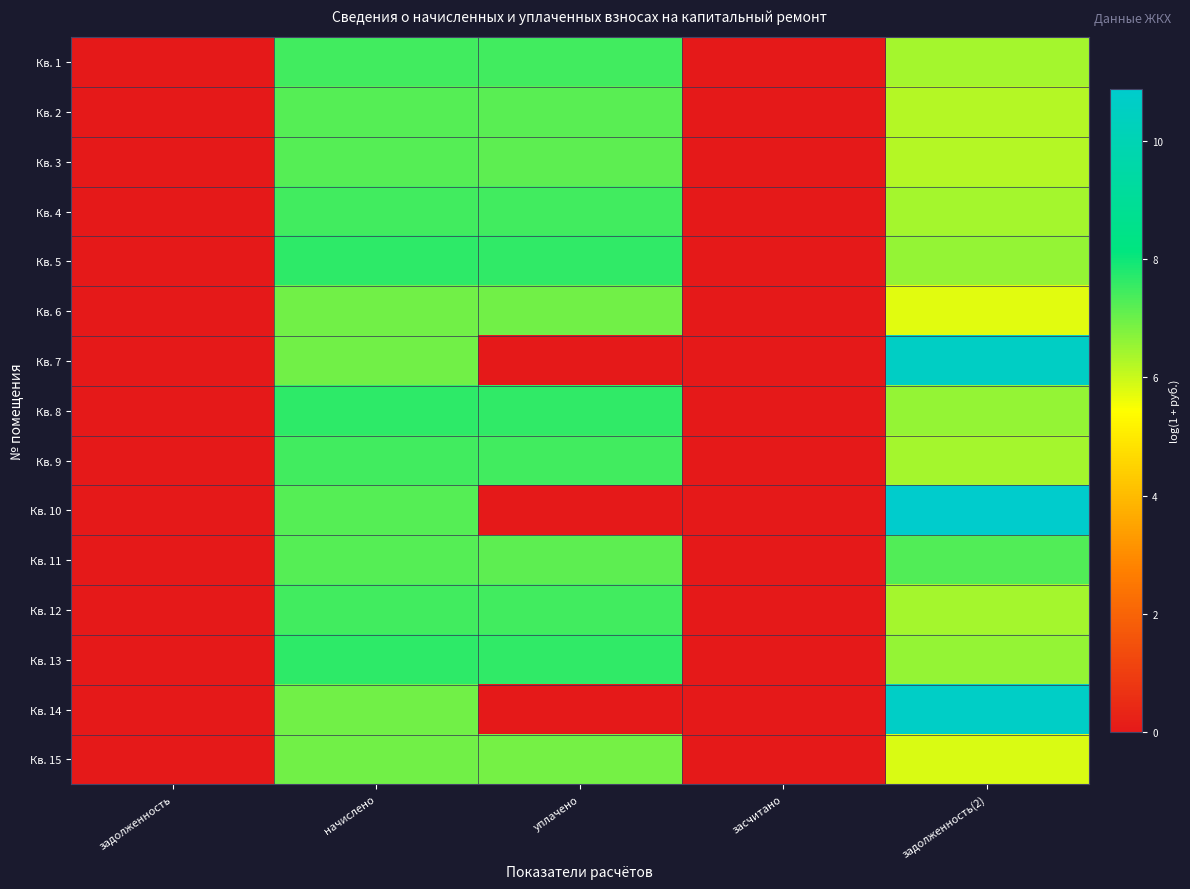

At which category is the sum across all series the highest?

начислено